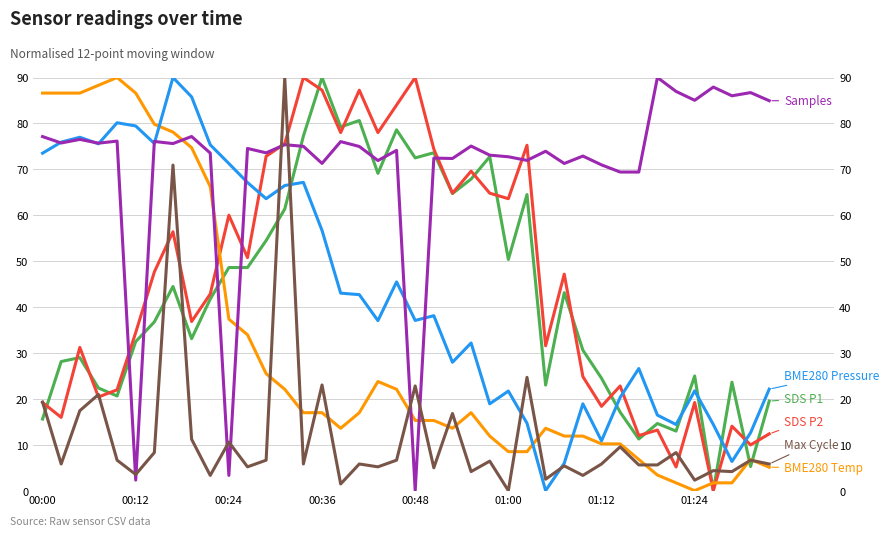

At 14, list the series in order from largest to smallest.

SDS P2, SDS P1, Samples, BME280 Pressure, BME280 Temp, Max Cycle